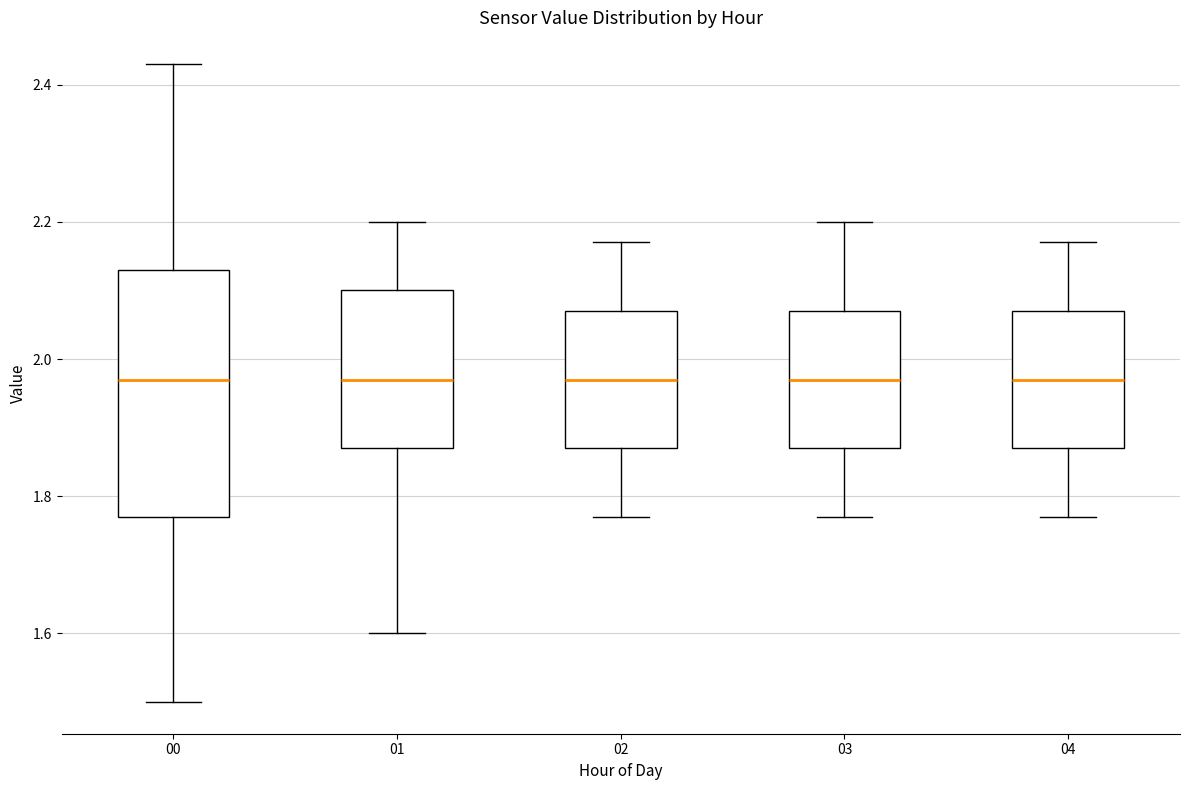

Reading left to right, transcribe this box plot: for each box, give where its median line is, the range the box spans, and where its two whiskers end, as read against the y-axis. The values are not printed on the chart, so give them approximately, as read against the axis.

00: median 1.98, box 1.78 to 2.14, whiskers 1.50 to 2.44
01: median 1.98, box 1.88 to 2.10, whiskers 1.60 to 2.20
02: median 1.98, box 1.88 to 2.08, whiskers 1.78 to 2.18
03: median 1.98, box 1.88 to 2.08, whiskers 1.78 to 2.20
04: median 1.98, box 1.88 to 2.08, whiskers 1.78 to 2.18